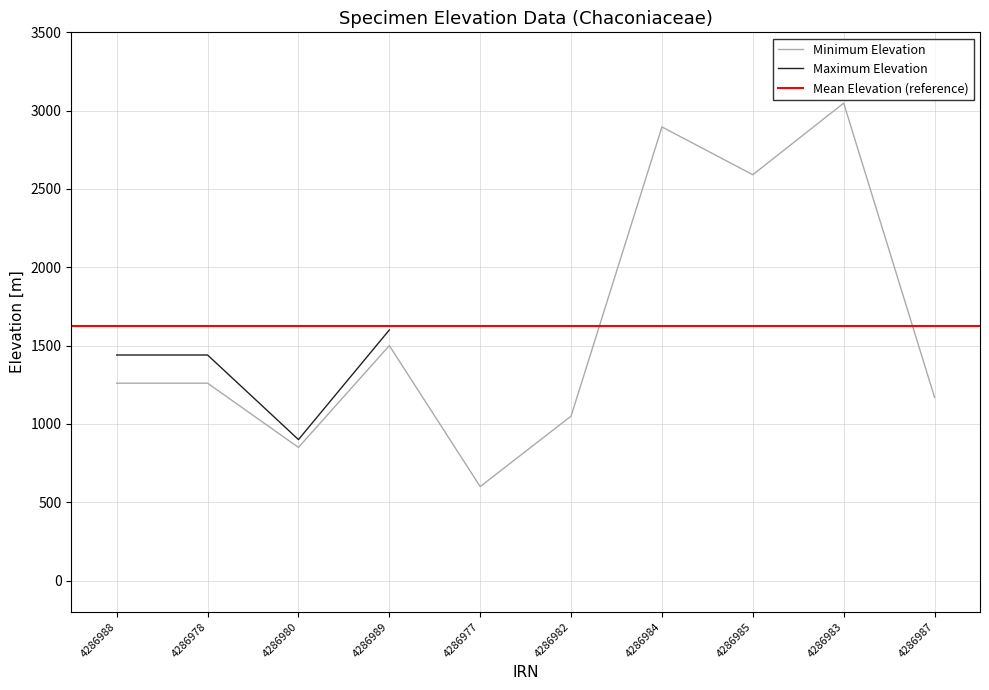

The value at 4286987 is 1170. True or false?

True